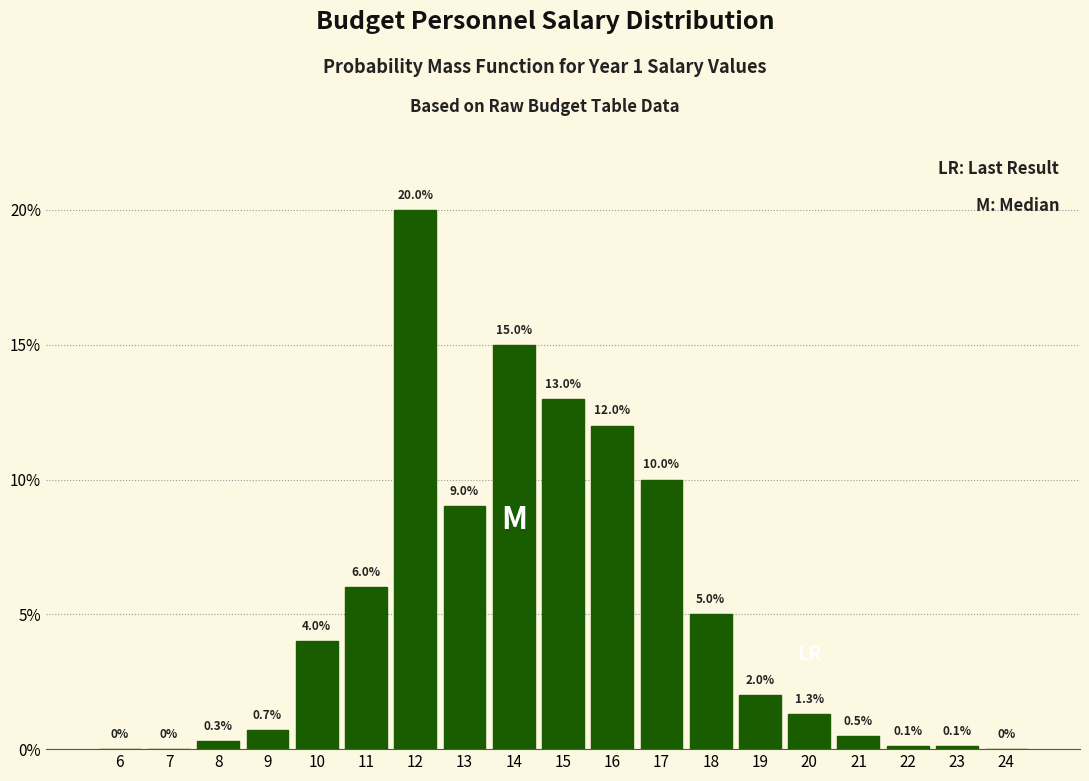

Reading left to right, what are all the values shown in this chart?

6=0.0	7=0.0	8=0.3	9=0.7	10=4.0	11=6.0	12=20.0	13=9.0	14=15.0	15=13.0	16=12.0	17=10.0	18=5.0	19=2.0	20=1.3	21=0.5	22=0.1	23=0.1	24=0.0